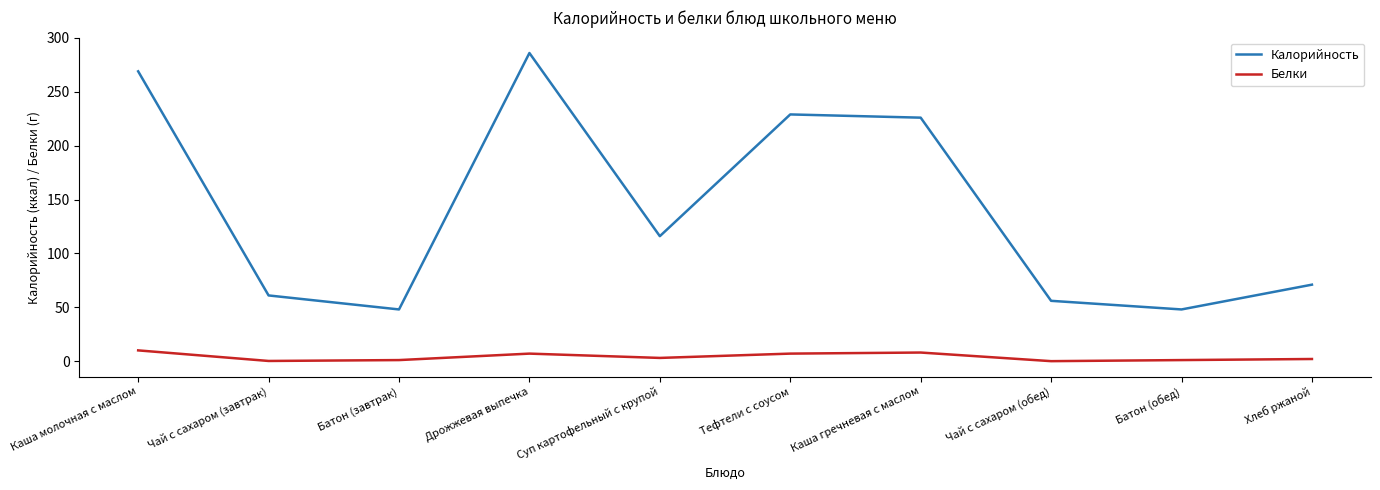

What position from the left is Хлеб ржаной?

10